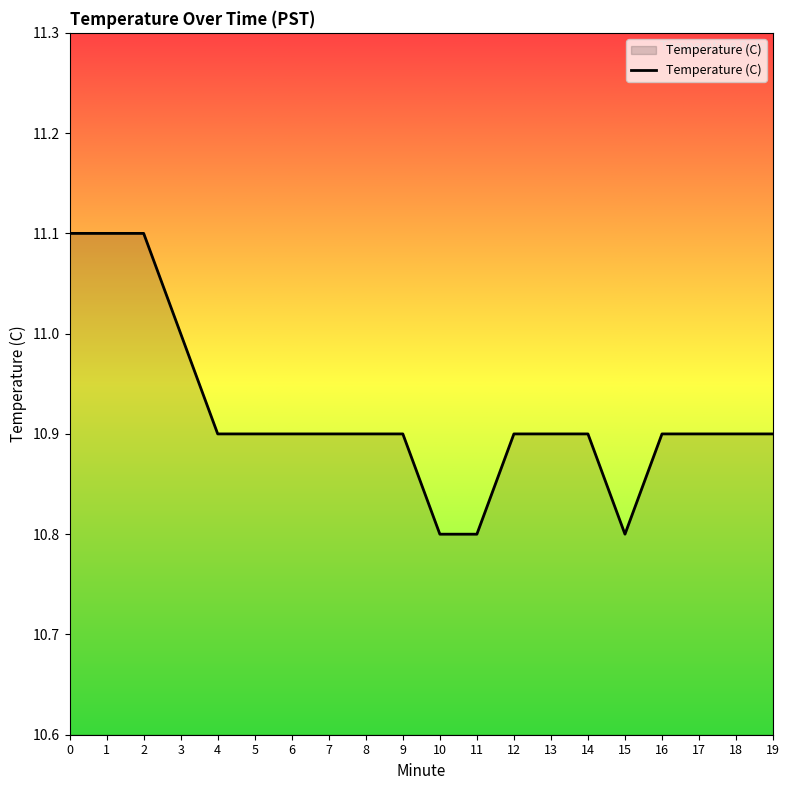

The chart shows a value of 7.3 at 2. True or false?

False